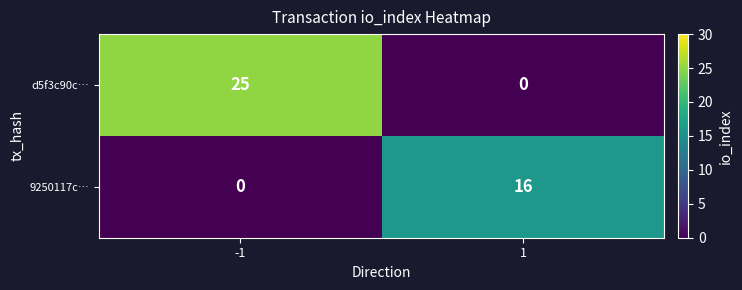

At how many categories does at least one series exceed 2?

2